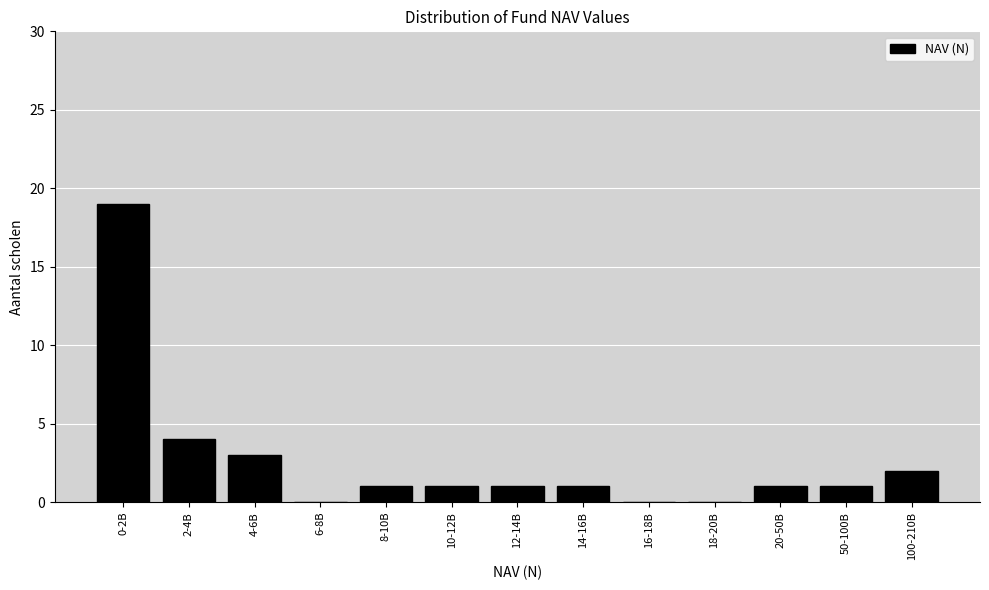

Reading right to left, transcribe all the data shown in this chart.

100-210B=2	50-100B=1	20-50B=1	18-20B=0	16-18B=0	14-16B=1	12-14B=1	10-12B=1	8-10B=1	6-8B=0	4-6B=3	2-4B=4	0-2B=19